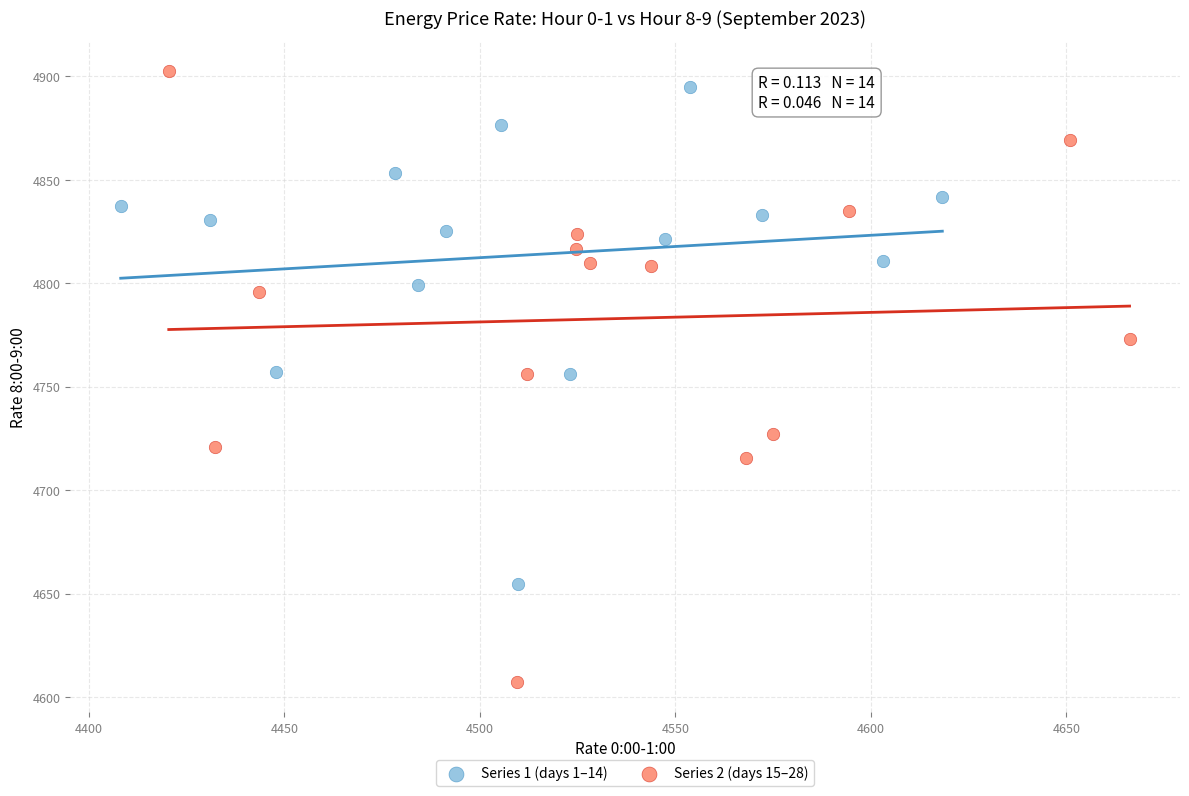

Which series reaches the minimum Y coordinate?

Series 2 (days 15–28)